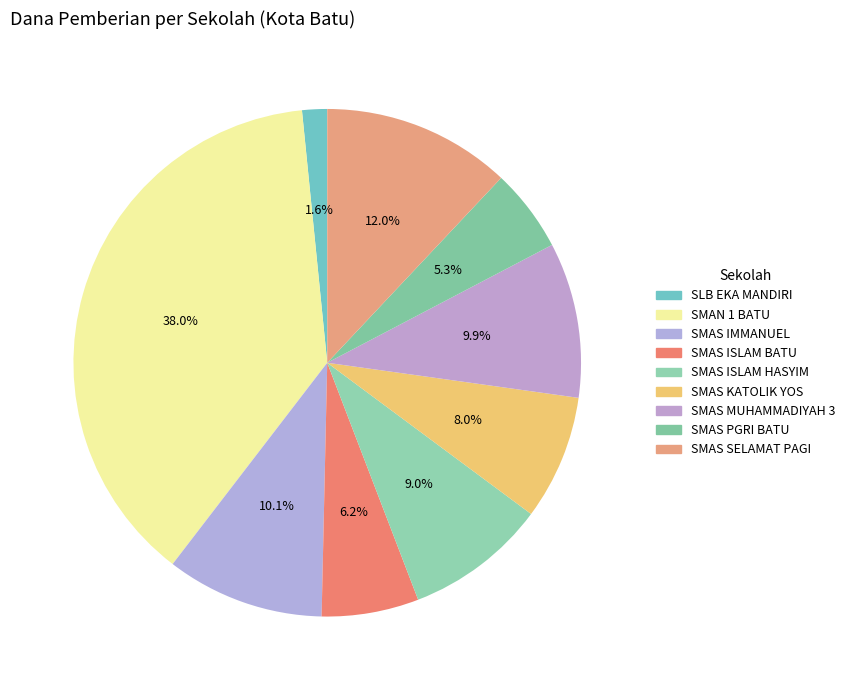

Which slice is the smallest?

SLB EKA MANDIRI BATU